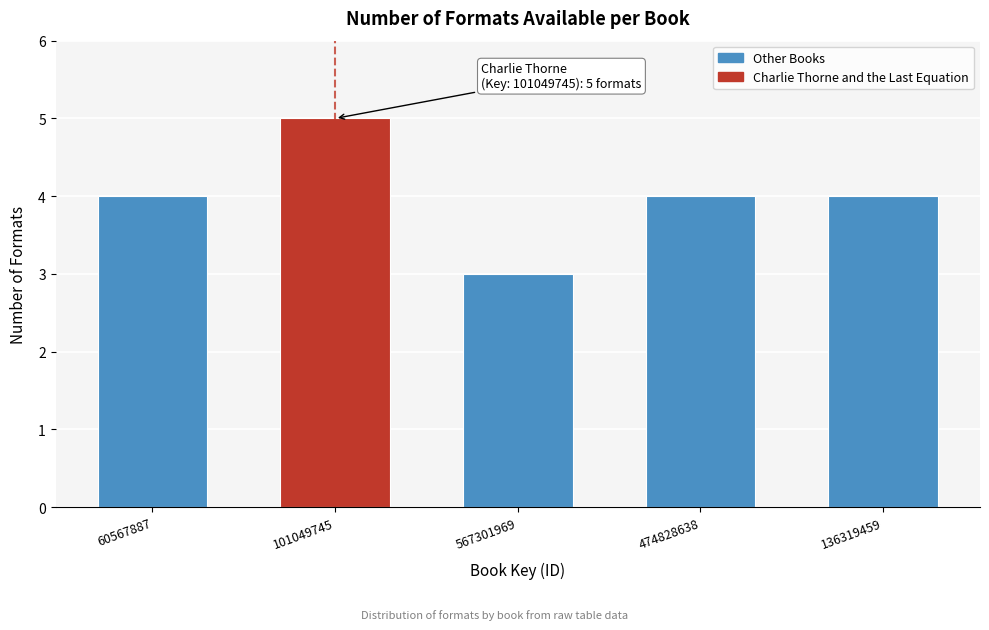

Reading right to left, extract all data points from this chart.

4	4	3	5	4